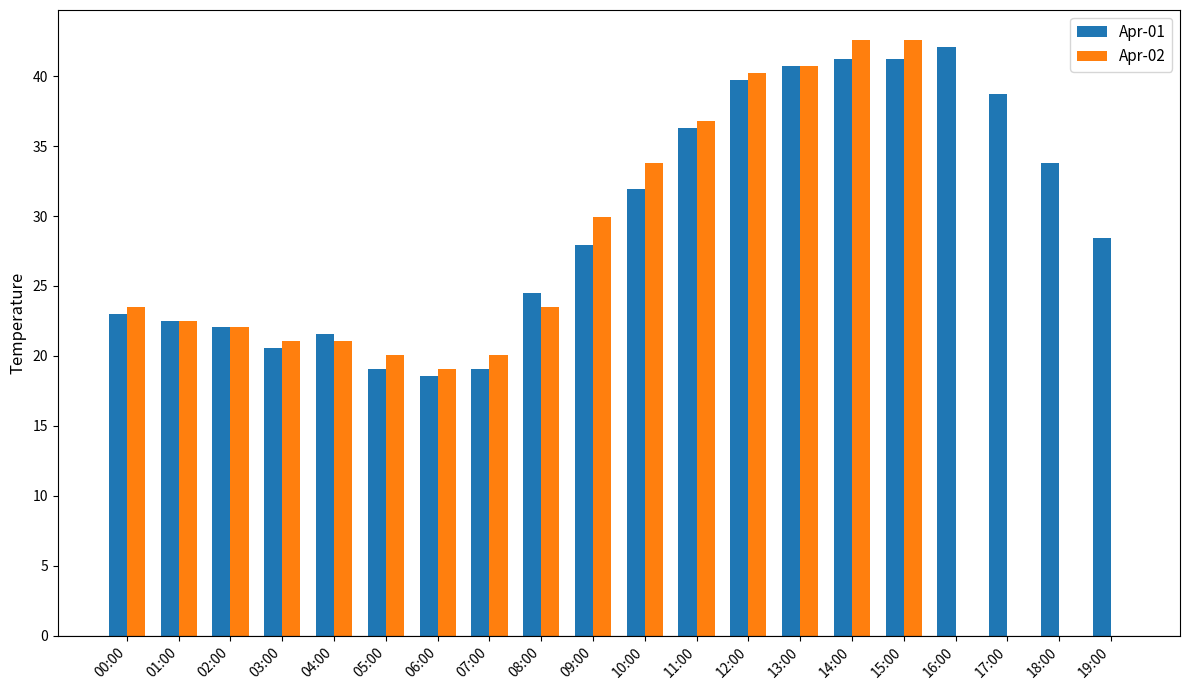

True or false: Apr-01 has a value of 18.6 at 06:00.

True